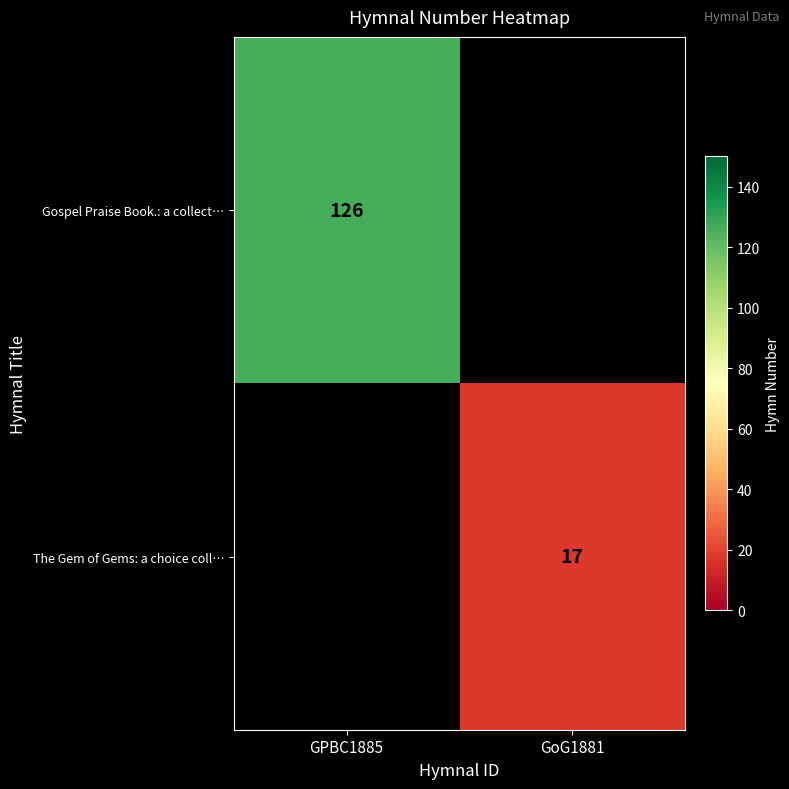

True or false: Gospel Praise Book.: a collect… has a value of 48 at GPBC1885.

False